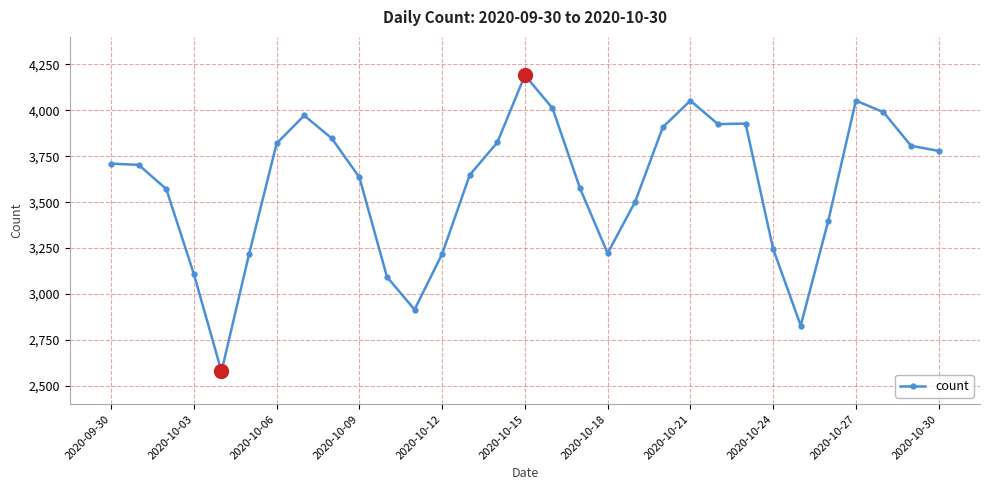

What is the value of the 24th point from the left?

3928